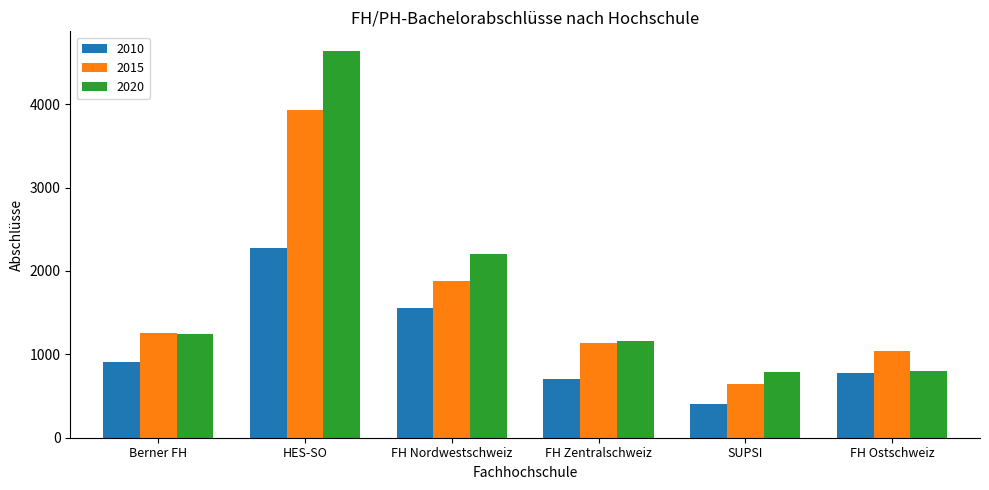

What is the label of the 6th bar from the right?

Berner FH